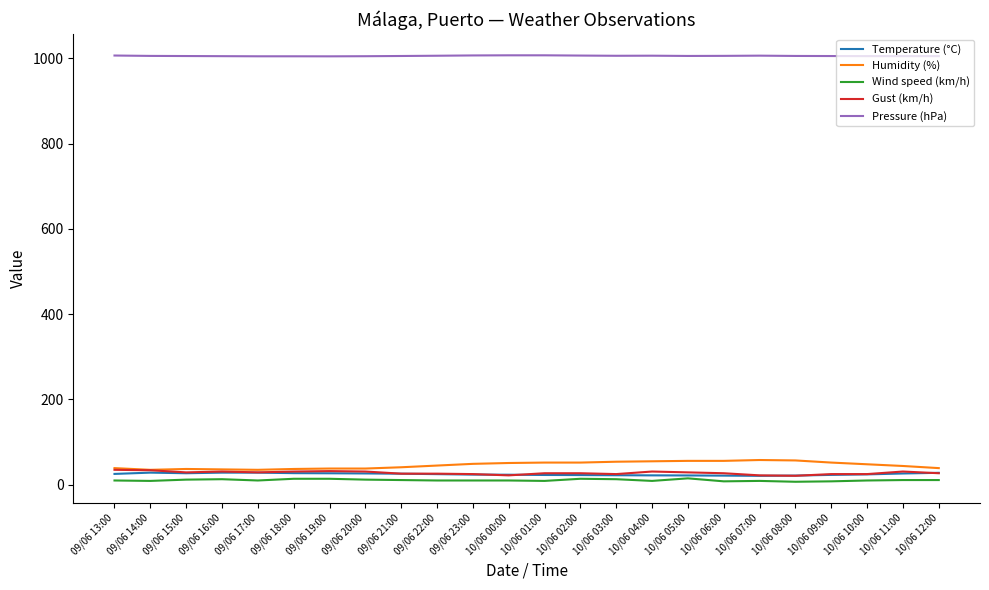

What position from the right is 10/06 00:00?

13